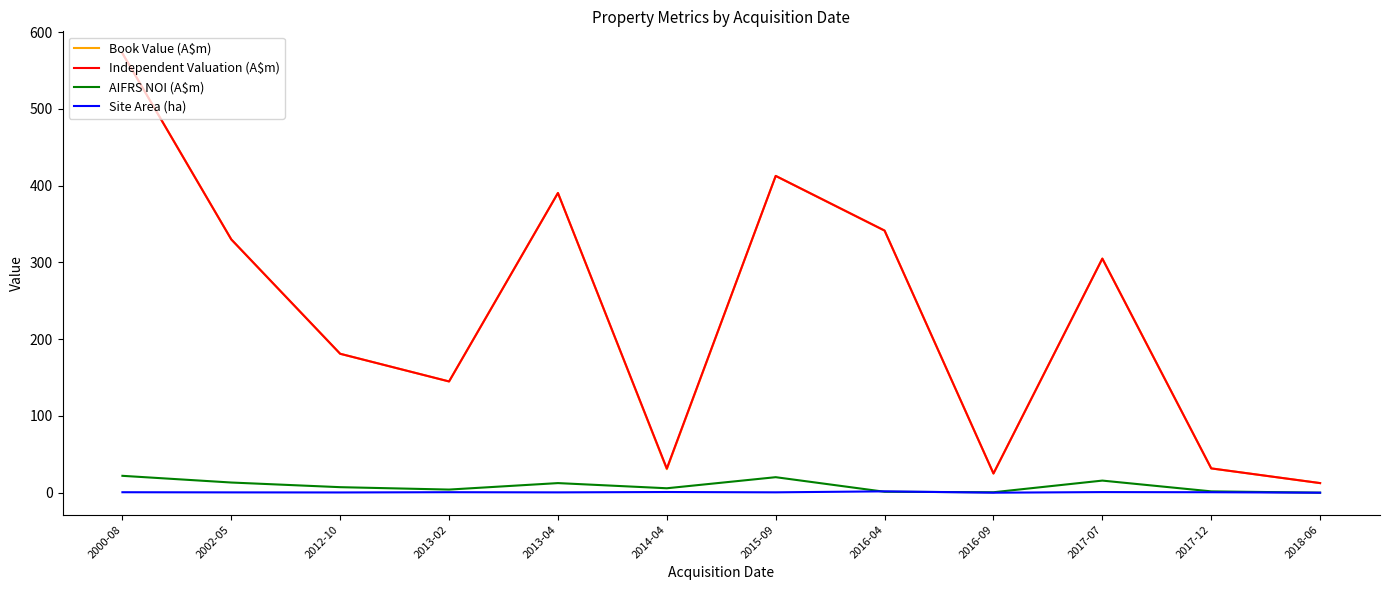

True or false: Book Value (A$m) and AIFRS NOI (A$m) intersect in this chart.

False